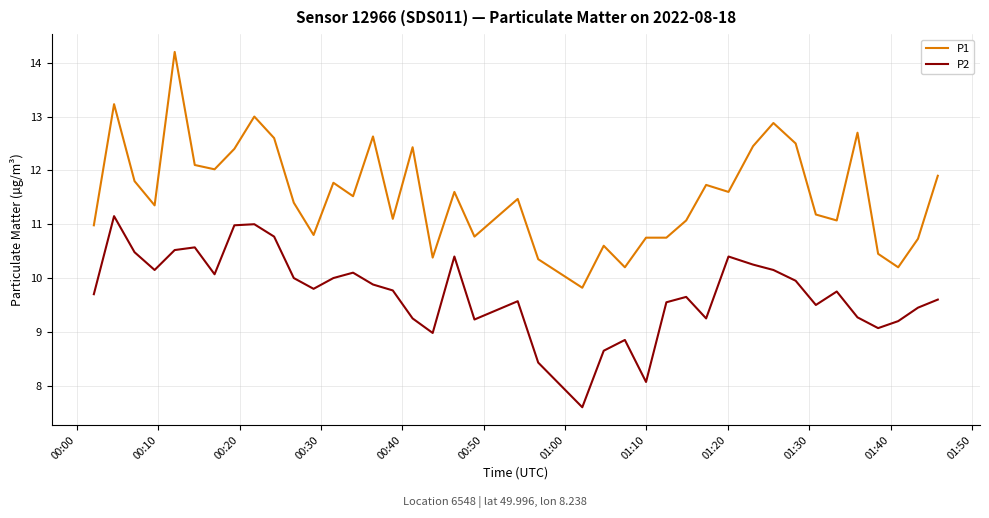

Which series has the largest total across all categories?

P1